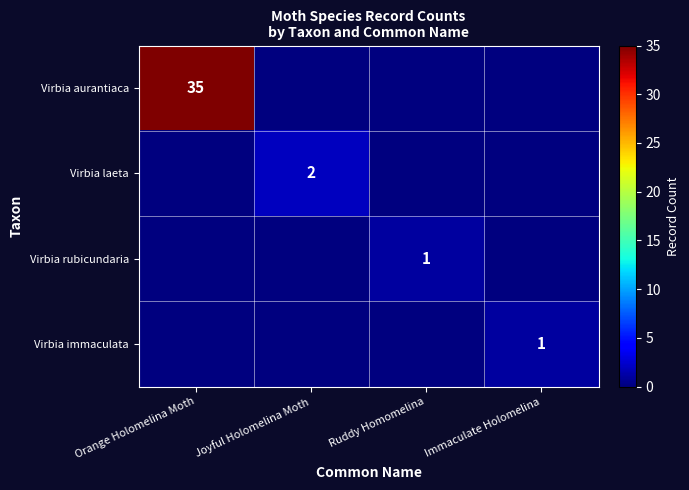

The value of Virbia laeta at Joyful Holomelina Moth is 3. True or false?

False